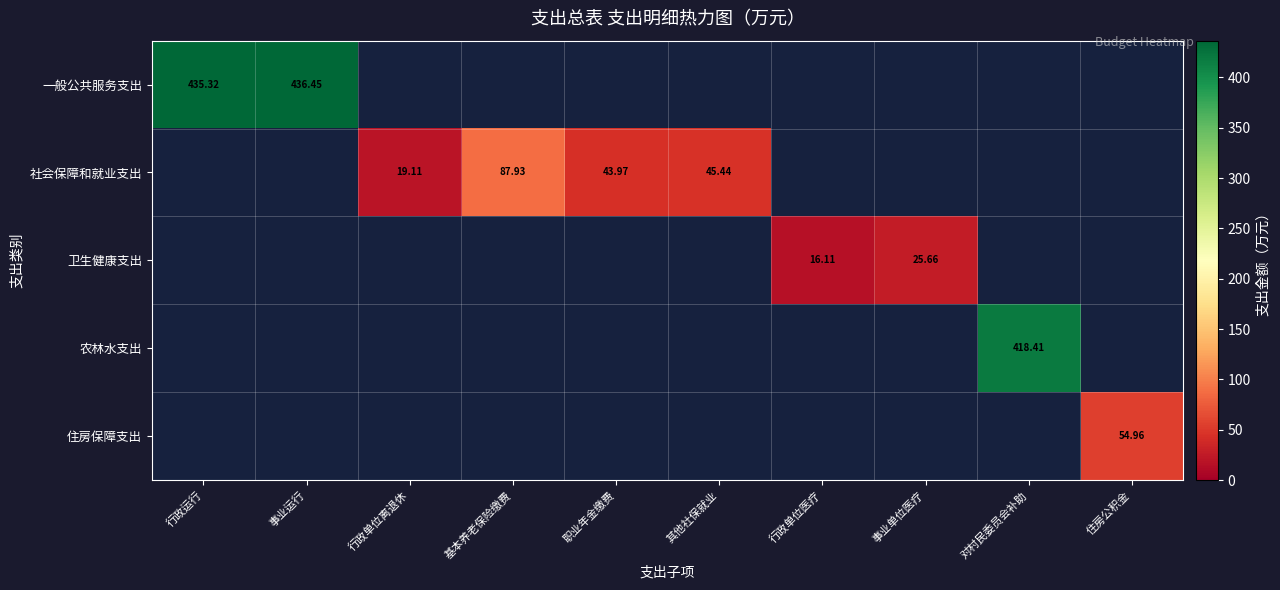

How many data points does each series have?

10